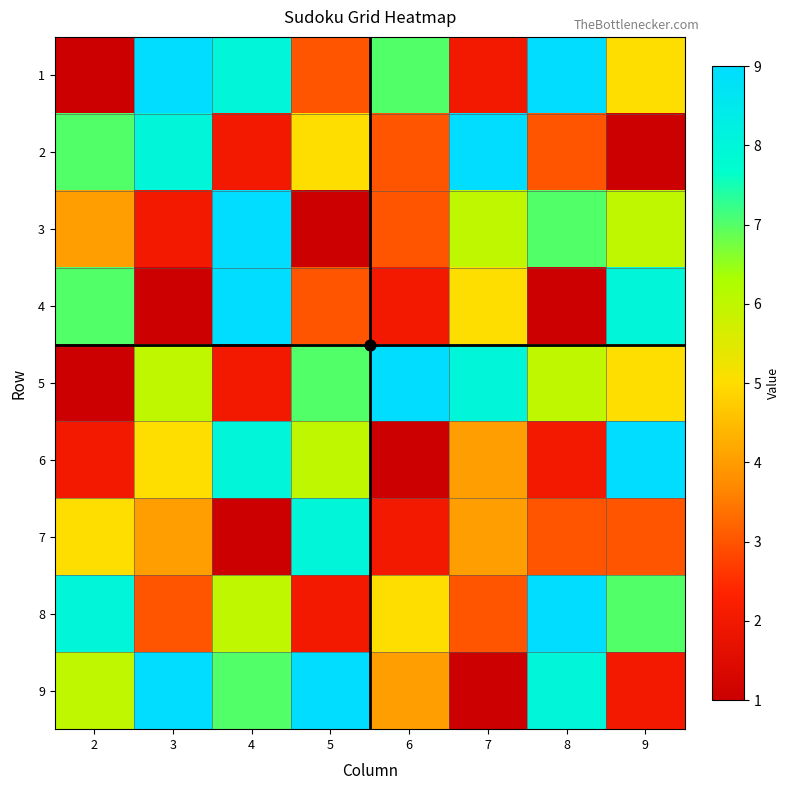

At 7, list the series in order from largest to smallest.

2, 5, 3, 4, 6, 7, 8, 1, 9